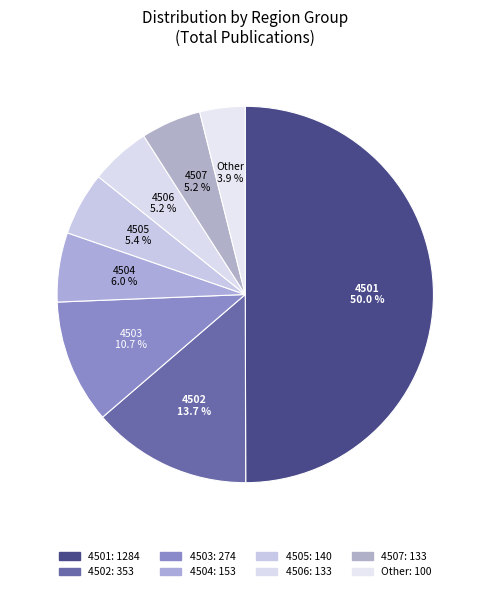

How many segments does this pie chart have?

8